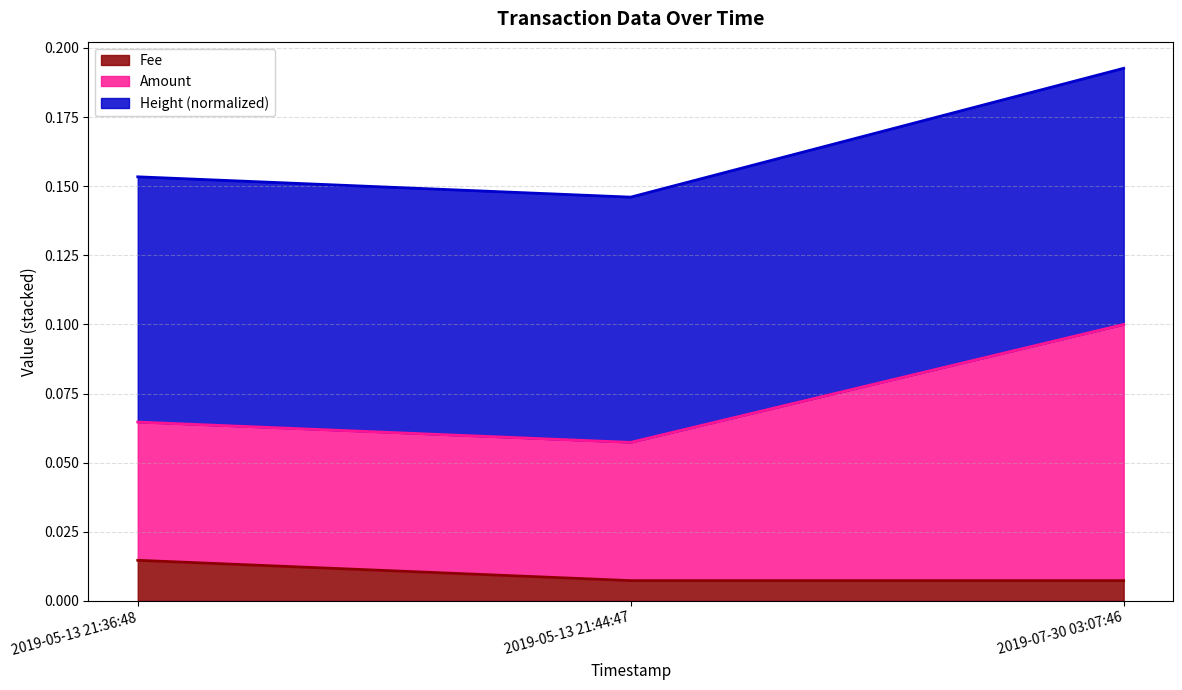

At which label does Fee reach its peak?

2019-05-13 21:36:48